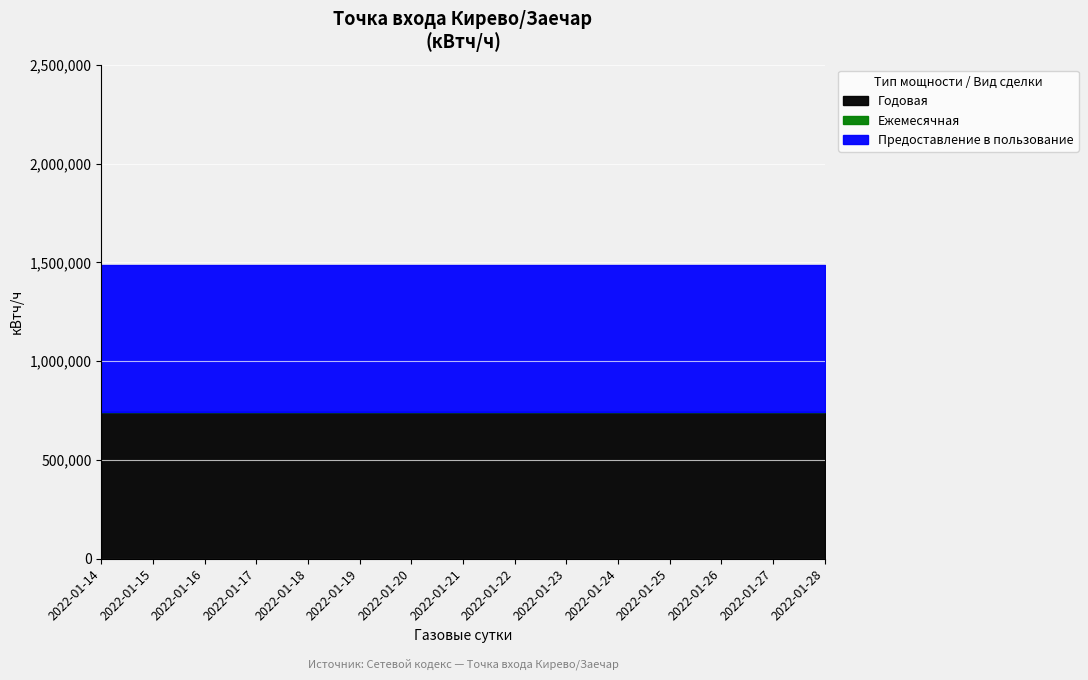

True or false: Предоставление в пользование and Годовая intersect in this chart.

False